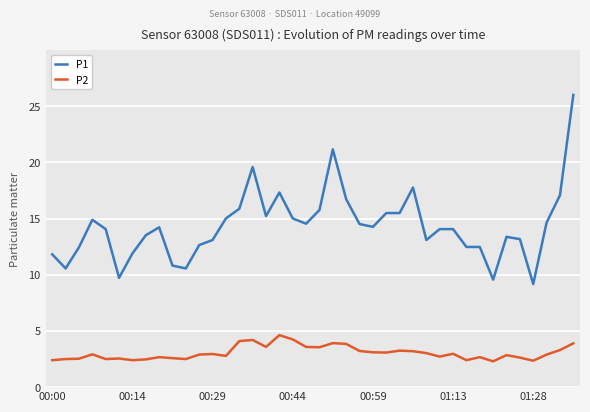

Is this an area chart (filled region under the line)?

No